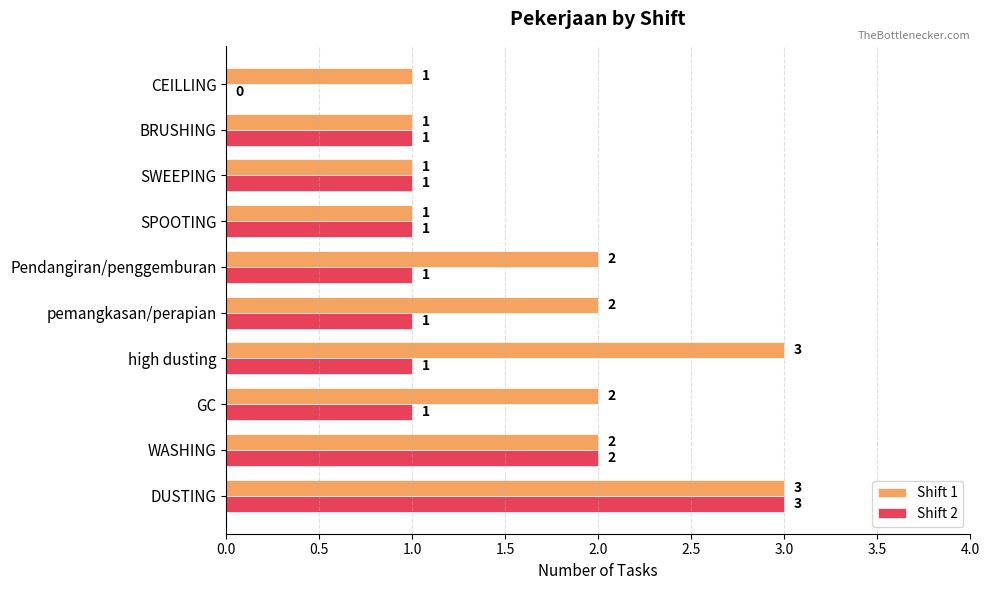

At which label does Shift 2 reach its peak?

DUSTING